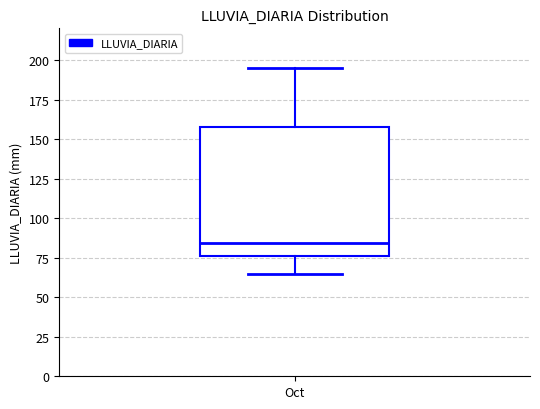

Read this box plot against the y-axis: the position of the median line, the range covered by the box, and the ends of both whiskers. The values are not printed on the chart, so give them approximately, as read against the axis.

median 85, box 75 to 155, whiskers 65 to 195